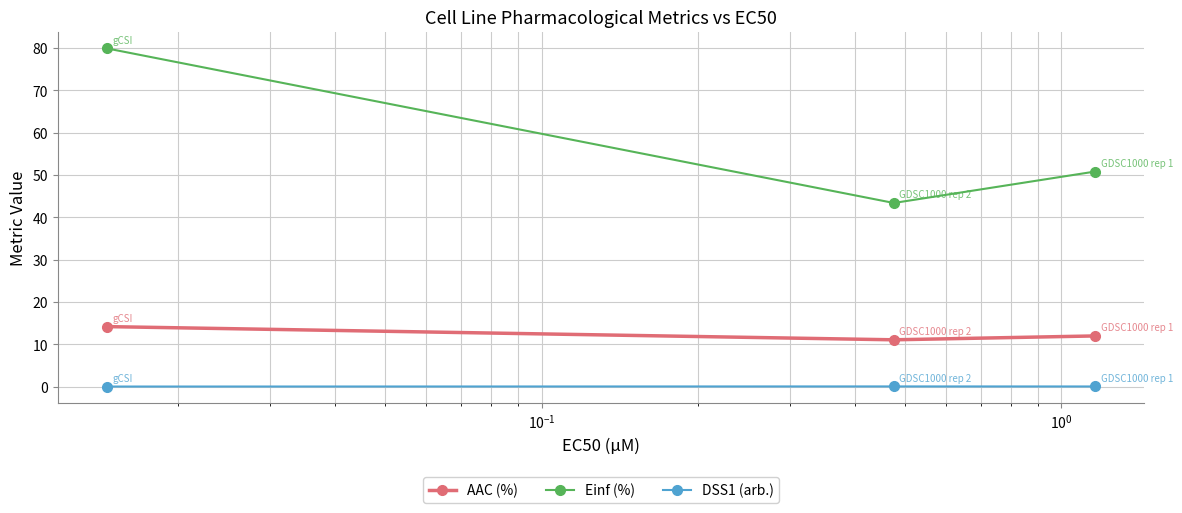

Does the chart have visible grid lines?

Yes